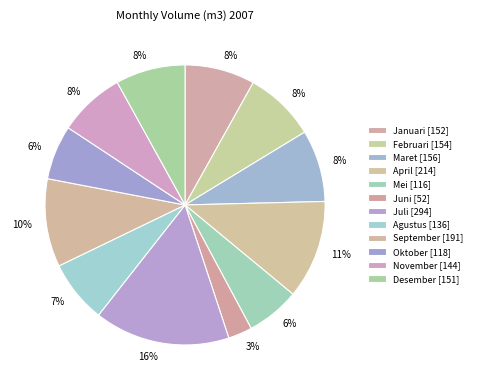

Does Desember account for over 50% of the chart?

No